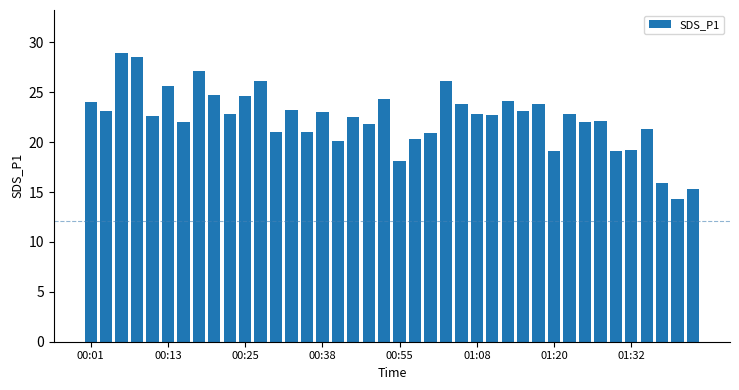

What is the difference between the maximum and minimum values?

14.6